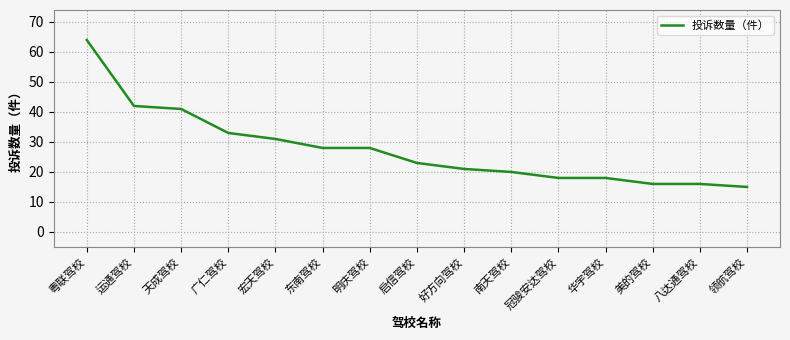

Is it true that the value at 广仁驾校 is 56?

False